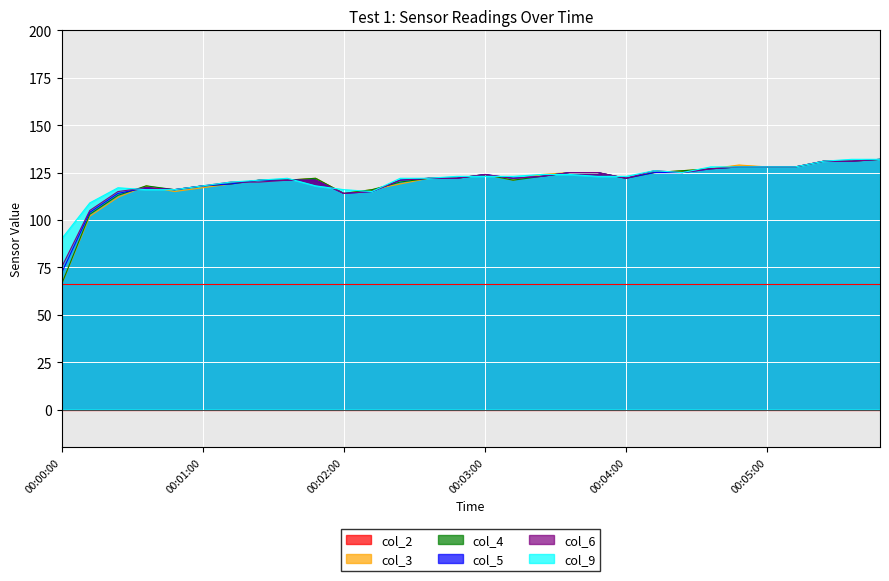

What position from the right is 00:04:24?

8